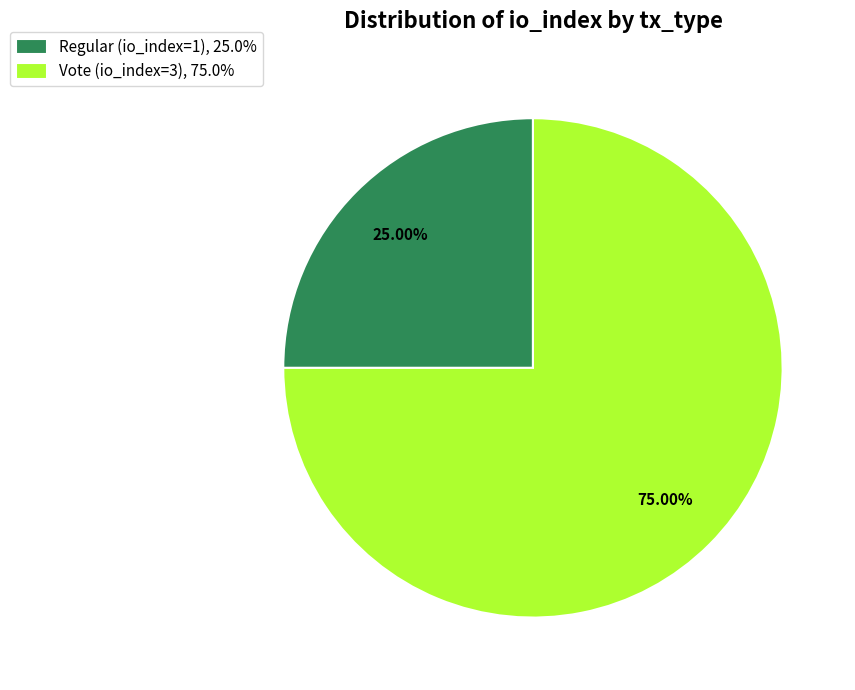

What is the smallest slice in the pie chart?

Regular (io_index=1)